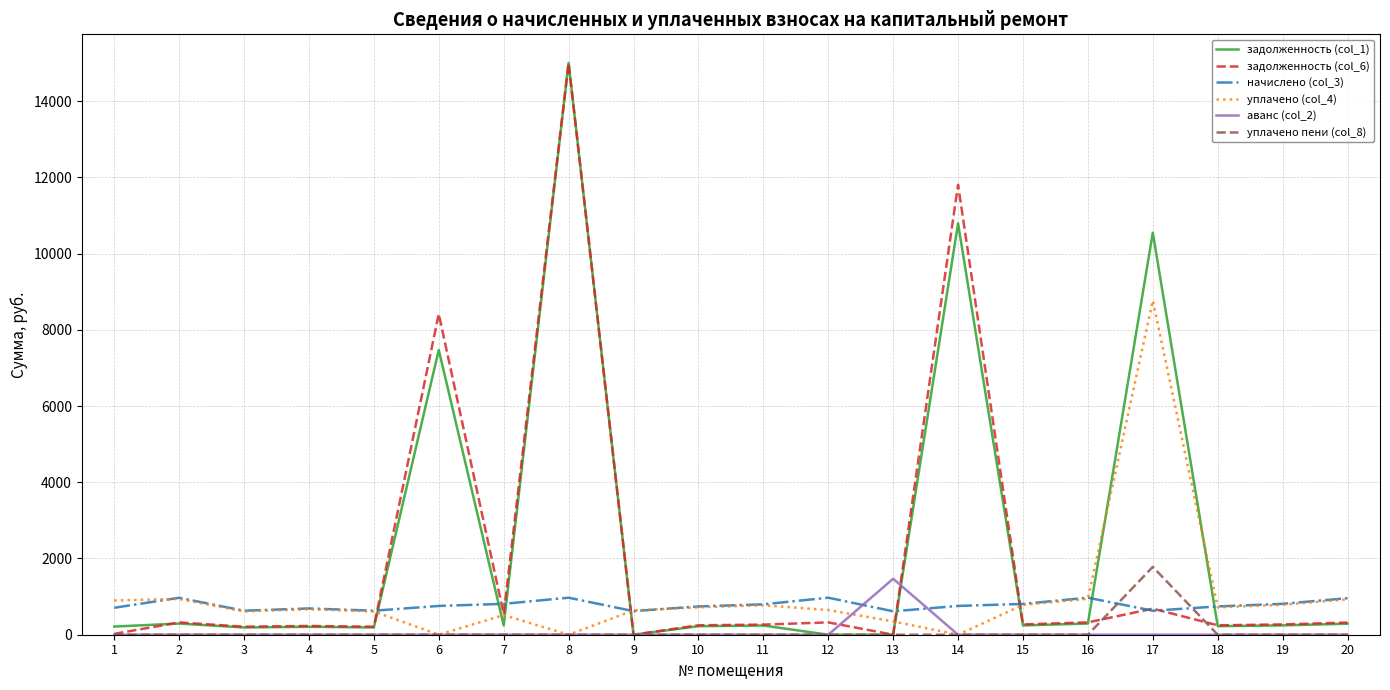

Is the value of аванс (col_2) at 7 greater than the value of начислено (col_3) at 6?

No